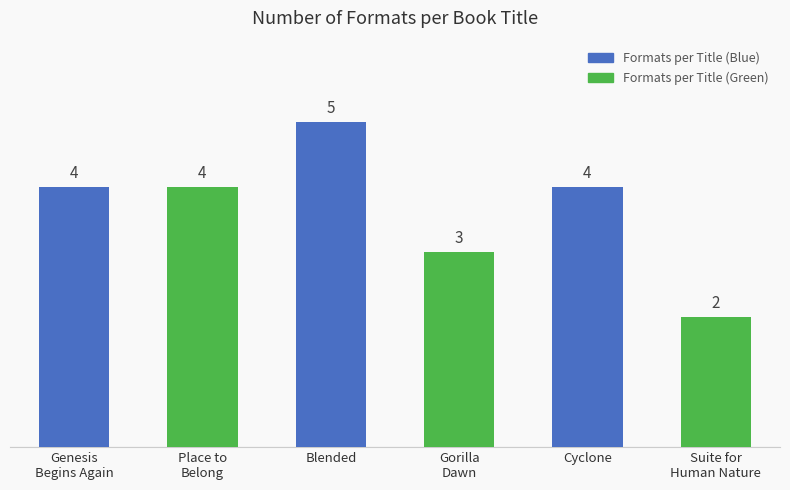

How many values are below 4?

2